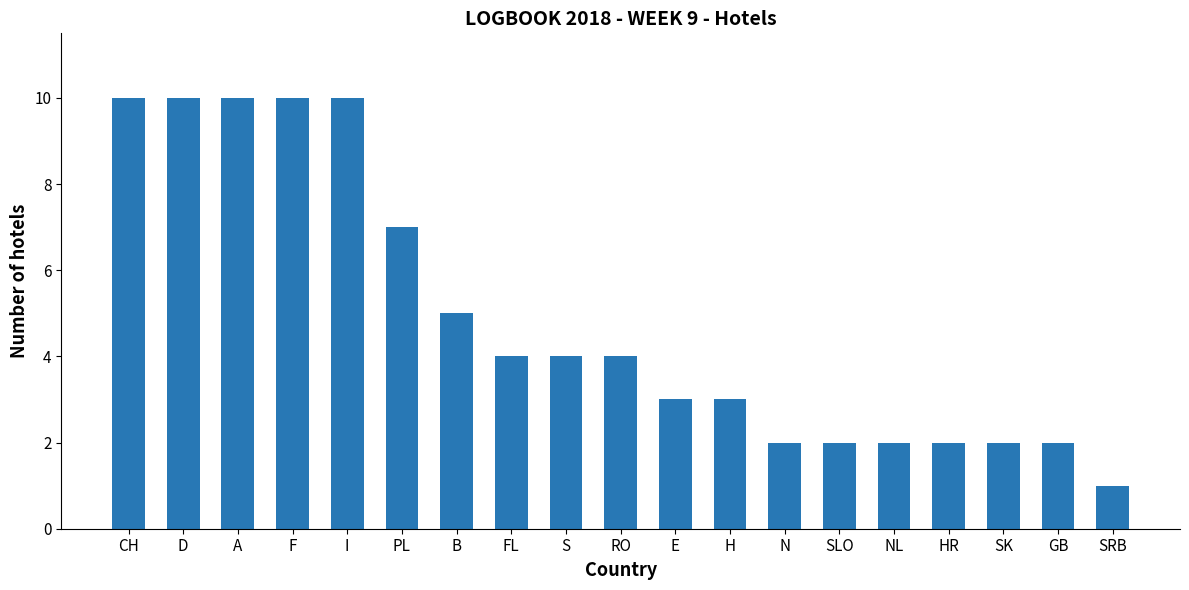

What is the change in value from I to SLO?

-8